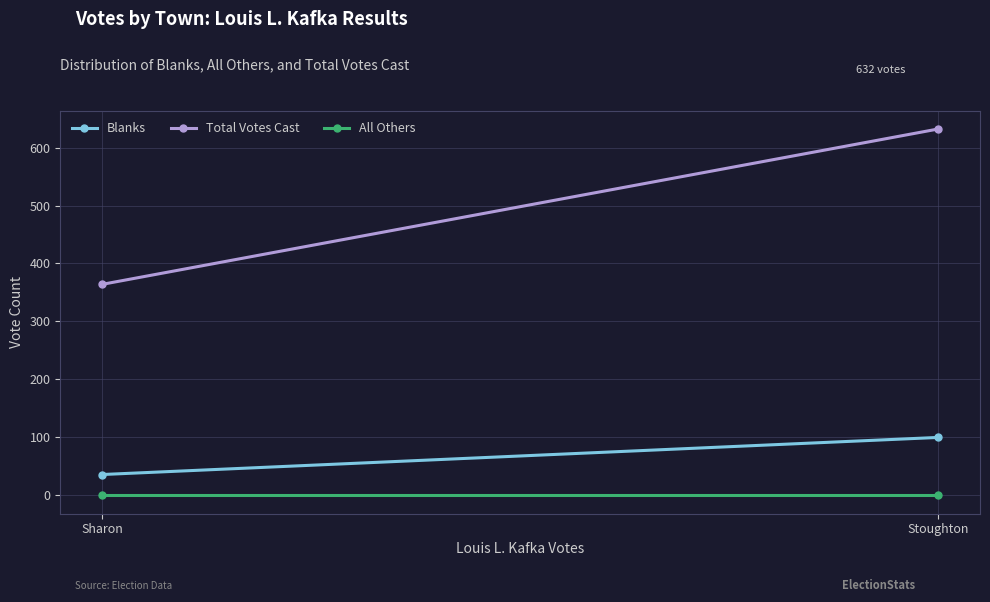

Is the value of Total Votes Cast at Sharon greater than the value of All Others at Stoughton?

Yes